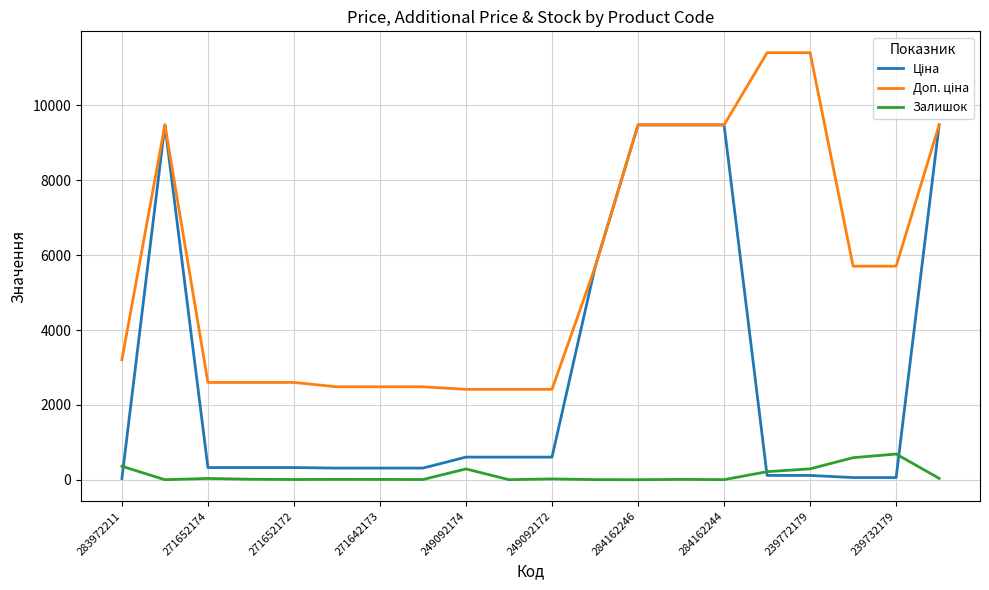

How many lines are shown in the chart?

3